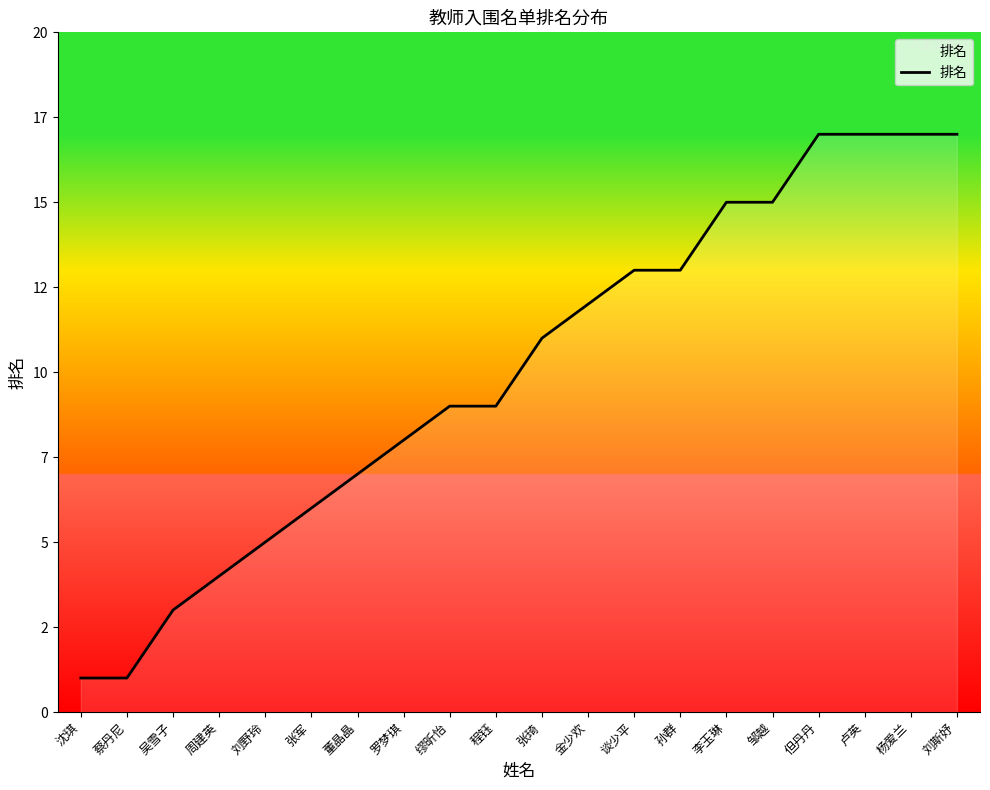

Reading left to right, extract all data points from this chart.

1	1	3	4	5	6	7	8	9	9	11	12	13	13	15	15	17	17	17	17